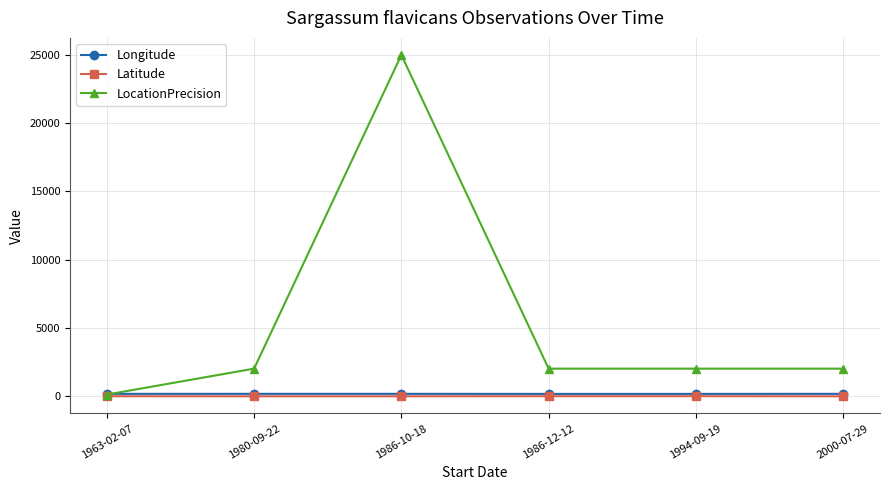

What is the smallest value displayed?

-27.9